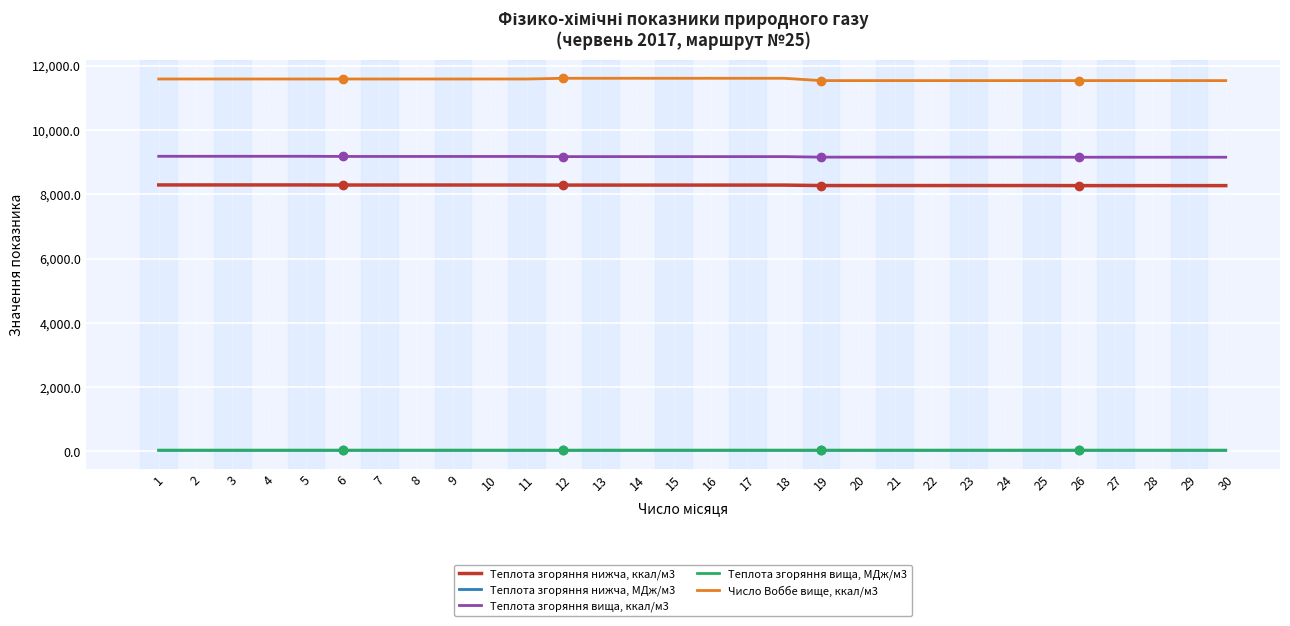

The Теплота згоряння нижча, МДж/м3 series shows 34.6 at 24. True or false?

True